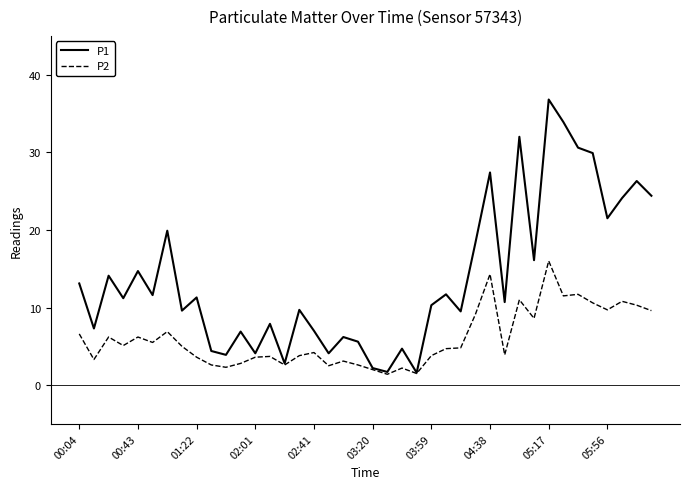

In P2, how many points are lower than both neighbors (excluding endpoints)?

12